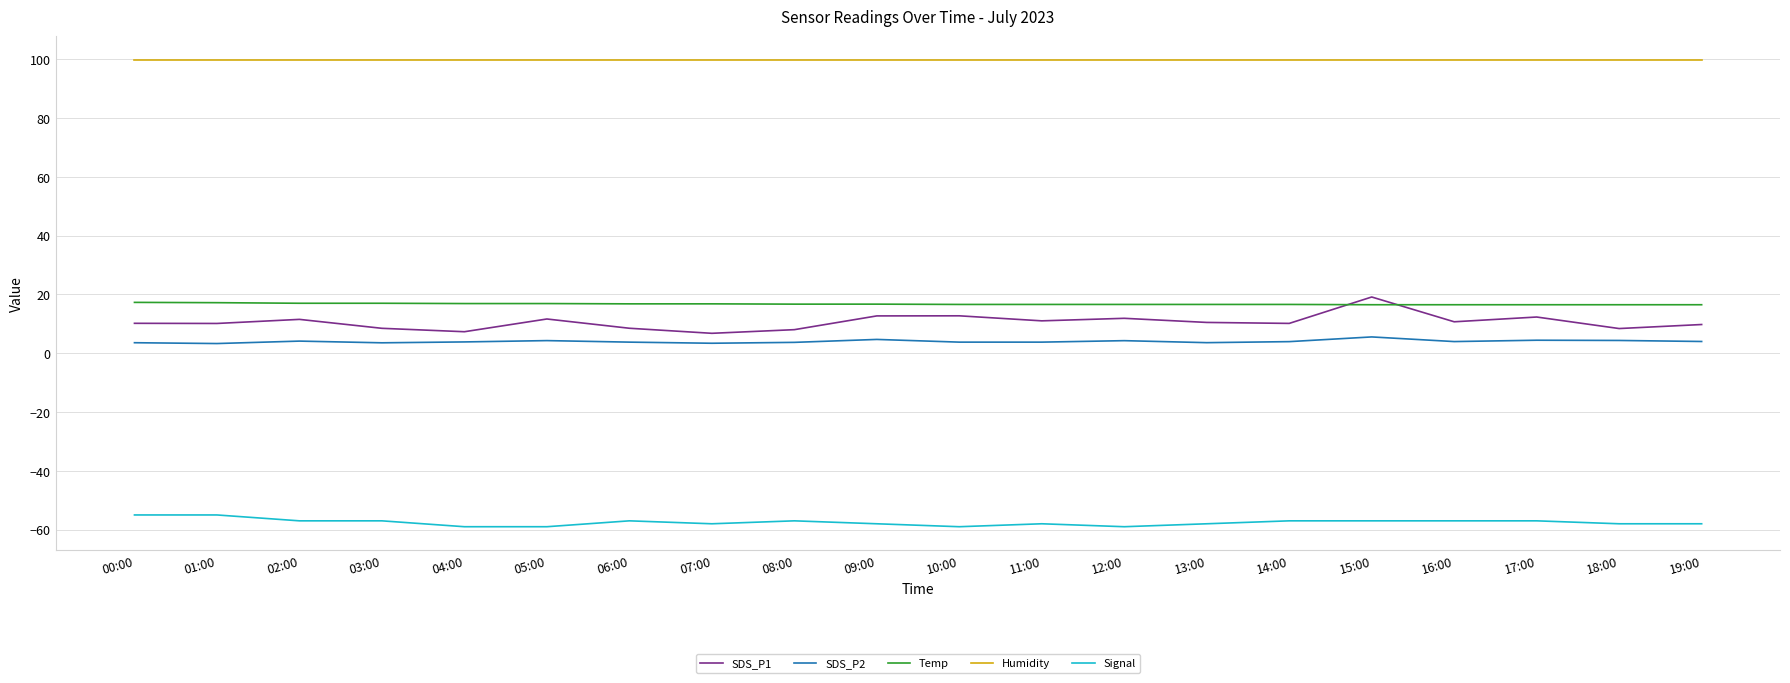

What is the total value across all series at 09:00?

76.0